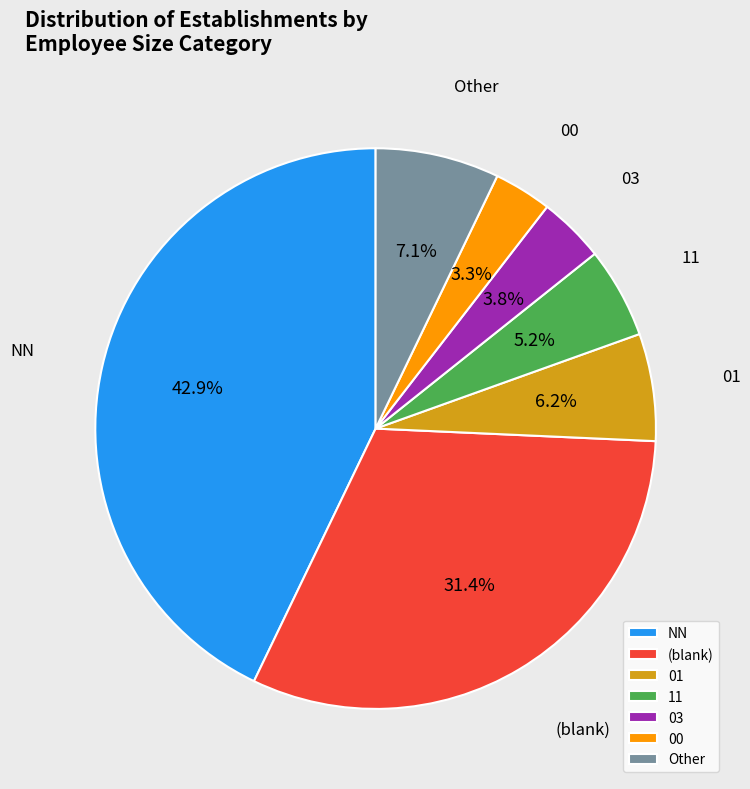

Does any single category account for the majority?

No